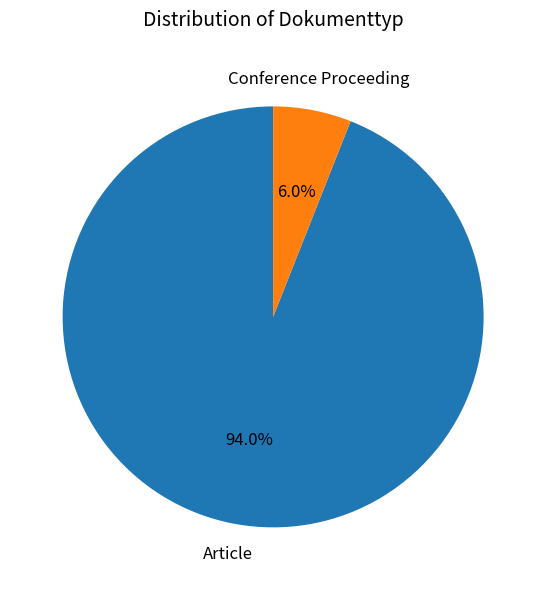

True or false: Conference Proceeding accounts for 1% of the total.

False